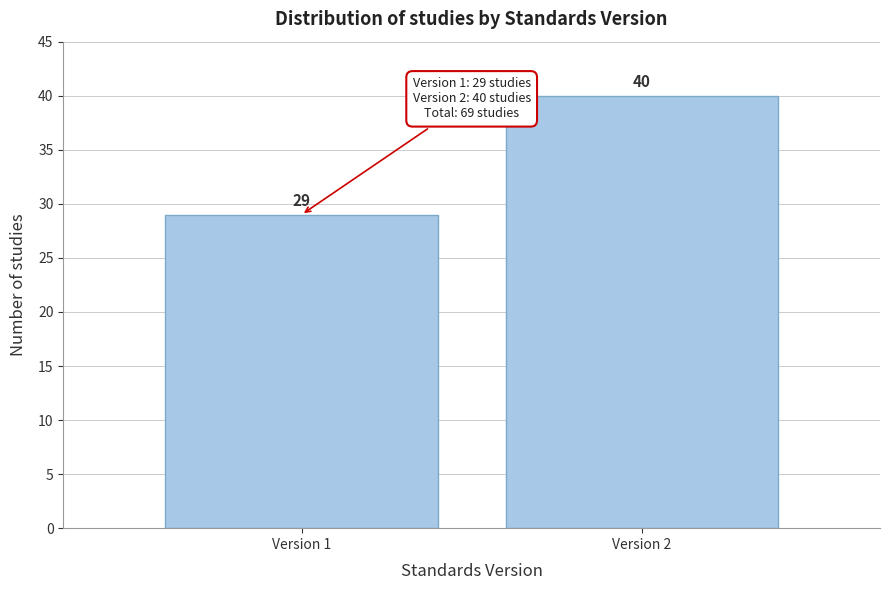

Reading left to right, list all the values displayed in this chart.

Version 1=29	Version 2=40